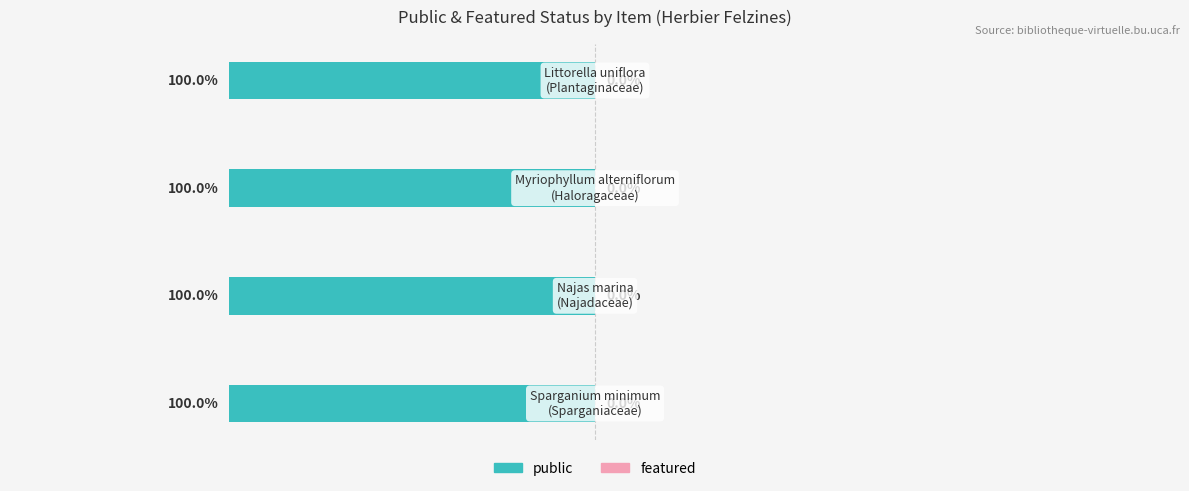

Reading left to right, extract all data points from this chart.

public: Sparganium minimum
(Sparganiaceae)=1	Najas marina
(Najadaceae)=1	Myriophyllum alterniflorum
(Haloragaceae)=1	Littorella uniflora
(Plantaginaceae)=1
featured: Sparganium minimum
(Sparganiaceae)=0	Najas marina
(Najadaceae)=0	Myriophyllum alterniflorum
(Haloragaceae)=0	Littorella uniflora
(Plantaginaceae)=0